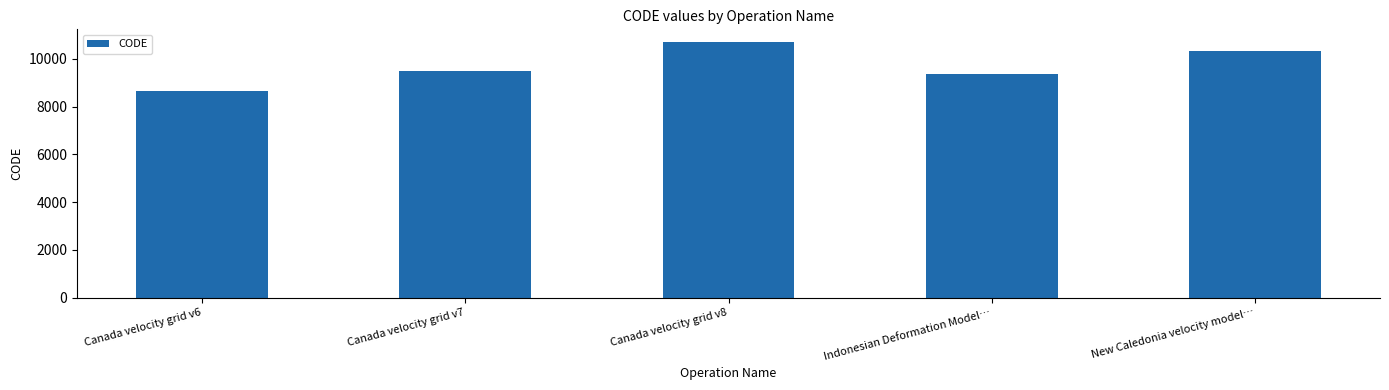

List the labels in order of value, largest first.

Canada velocity grid v8, New Caledonia velocity model…, Canada velocity grid v7, Indonesian Deformation Model…, Canada velocity grid v6